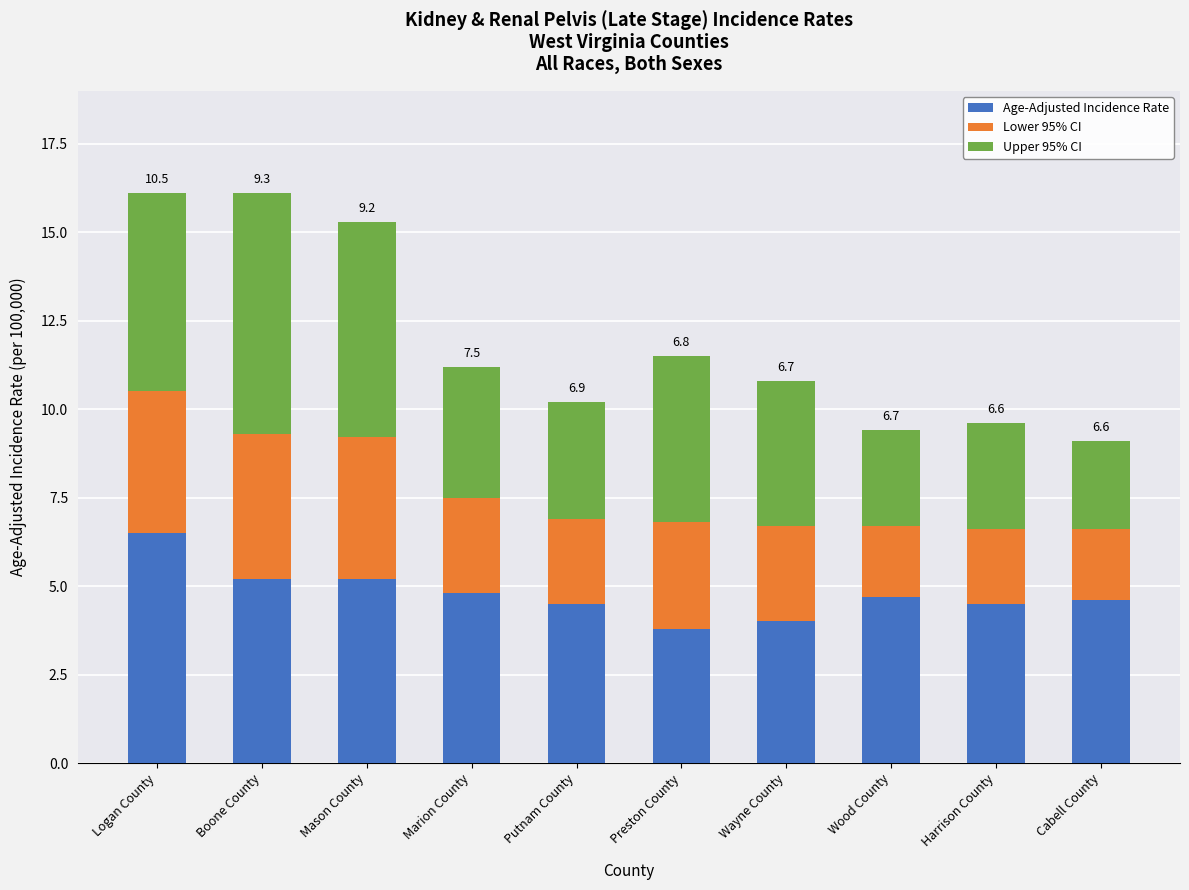

What is the difference between the Age-Adjusted Incidence Rate values at Logan County and Boone County?

1.3